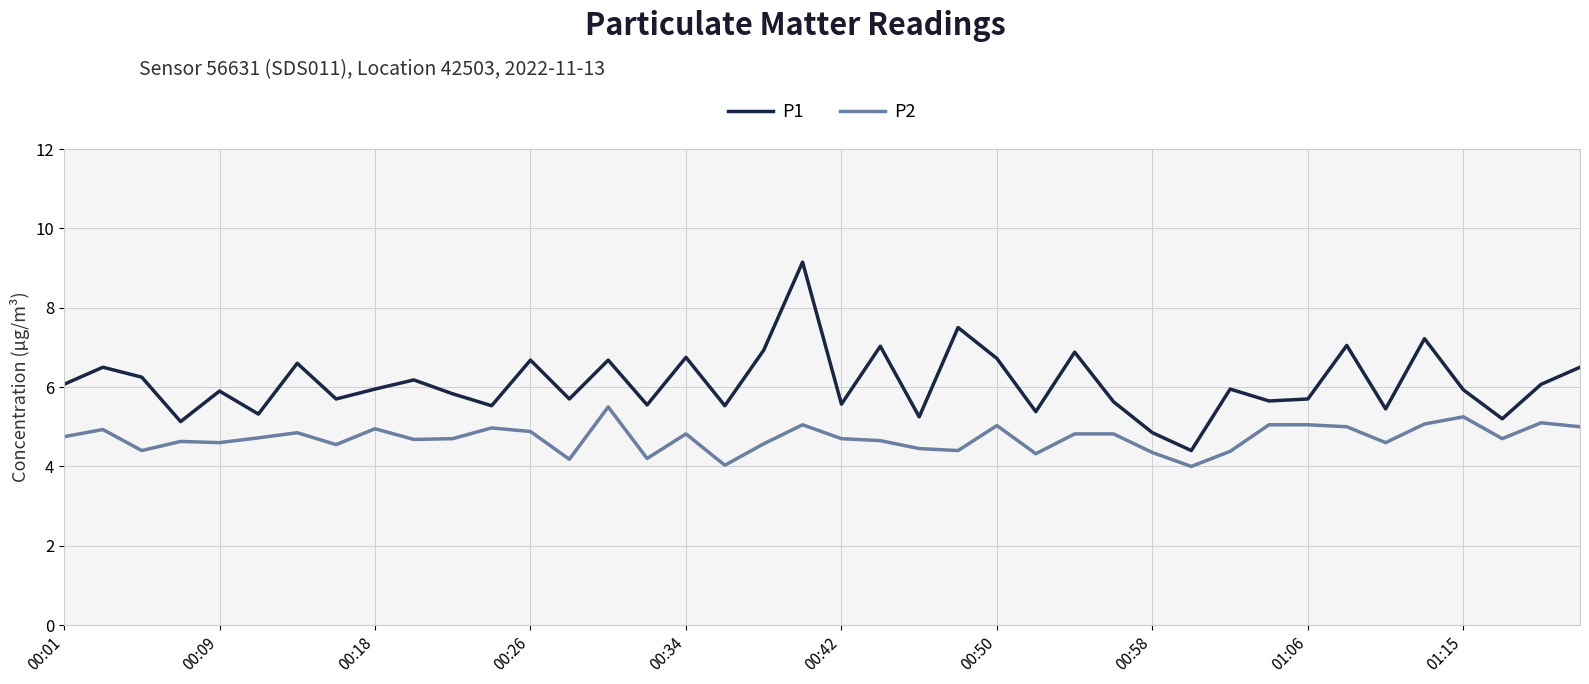

What is the highest value of the P2 series?

5.5